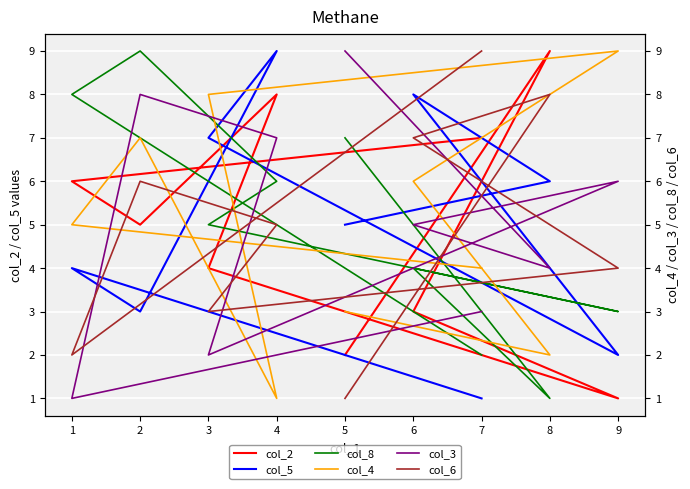

At which label does col_3 reach its minimum?

1